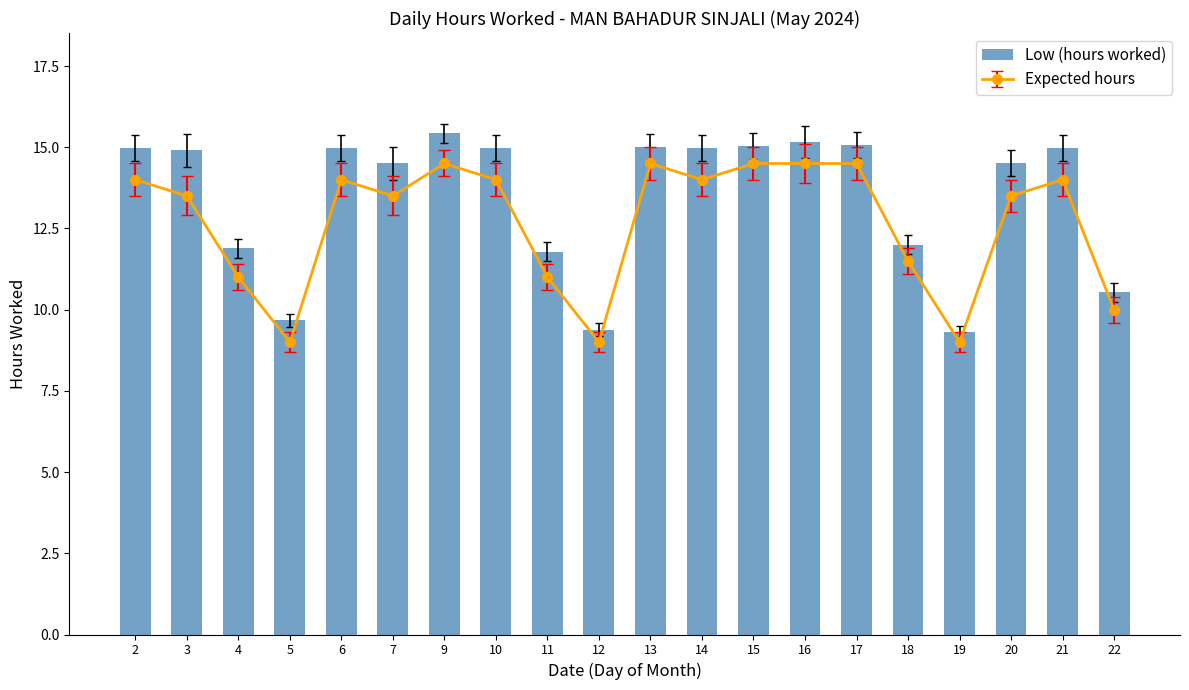

At which label is the value closest to 12?

18